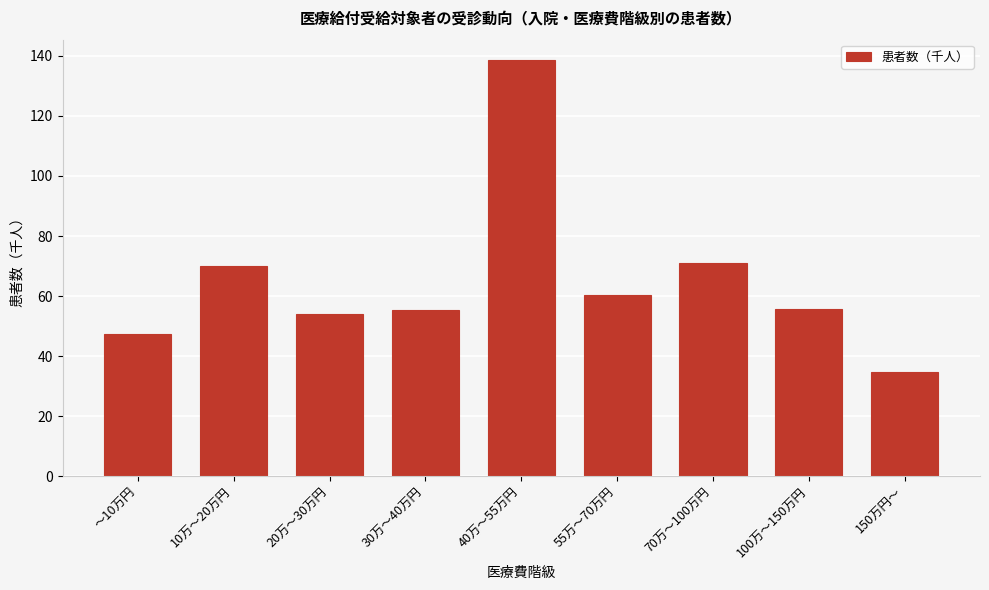

What is the difference between the maximum and second lowest values?

90.9